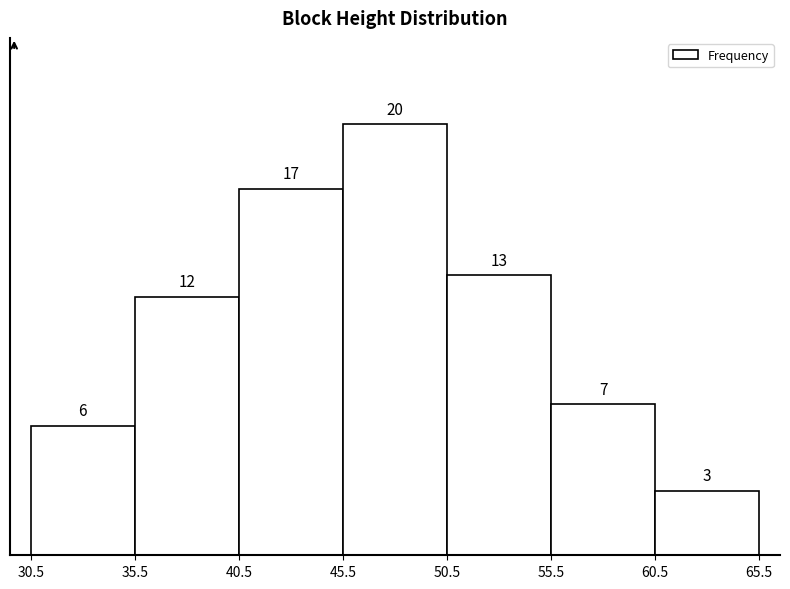

Reading left to right, transcribe this chart: for each bar, give the range it covers on the x-axis and its height.

30.5 to 35.5: 6
35.5 to 40.5: 12
40.5 to 45.5: 17
45.5 to 50.5: 20
50.5 to 55.5: 13
55.5 to 60.5: 7
60.5 to 65.5: 3